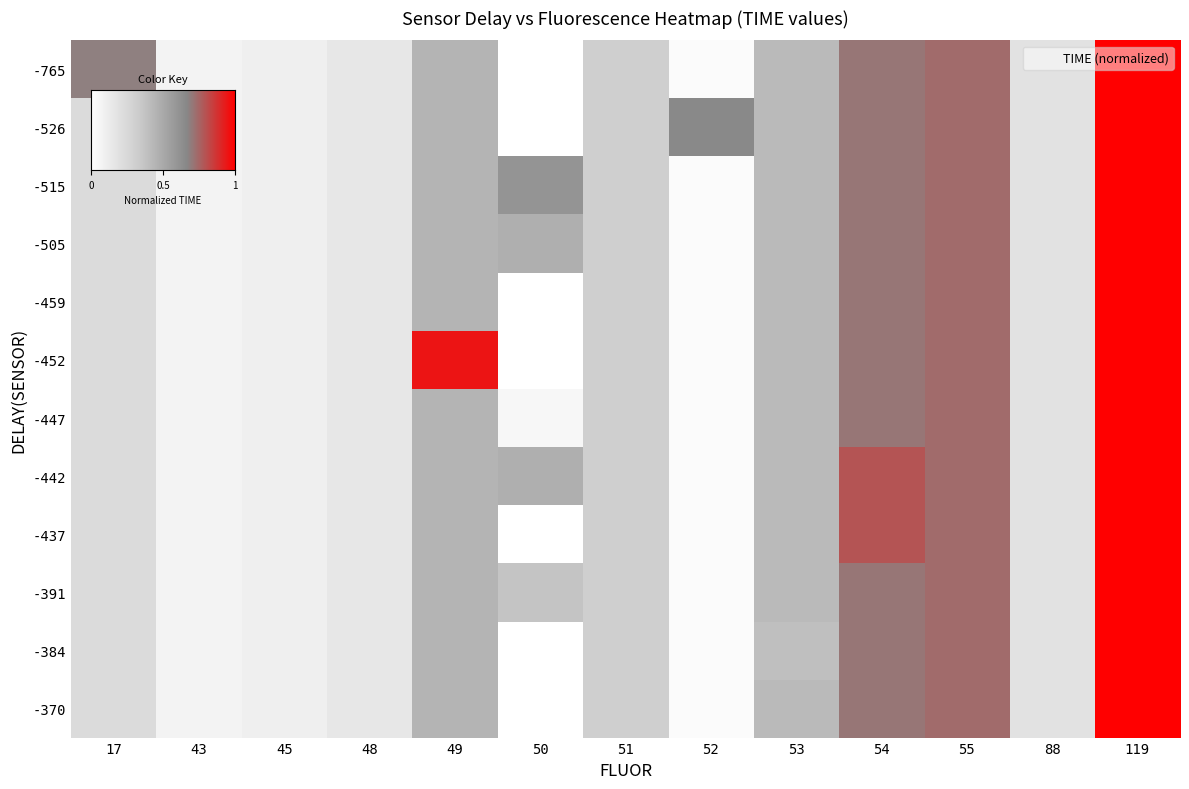

Is the value of -452 at 51 greater than the value of -505 at 17?

Yes